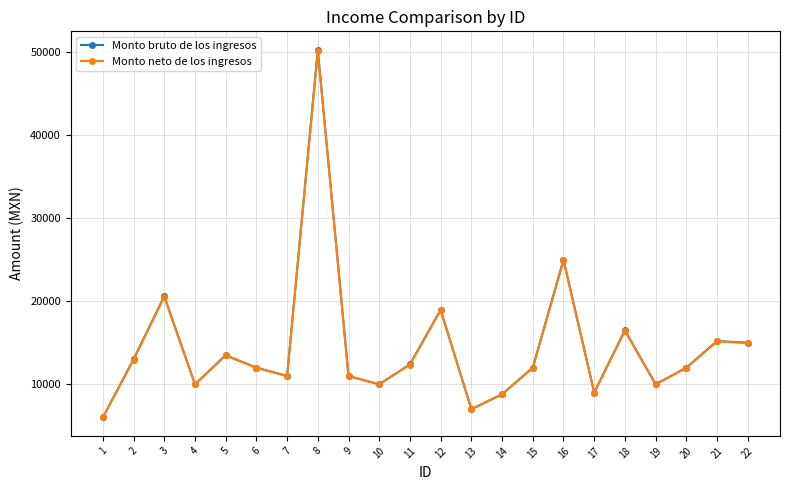

At which category is the sum across all series the highest?

8